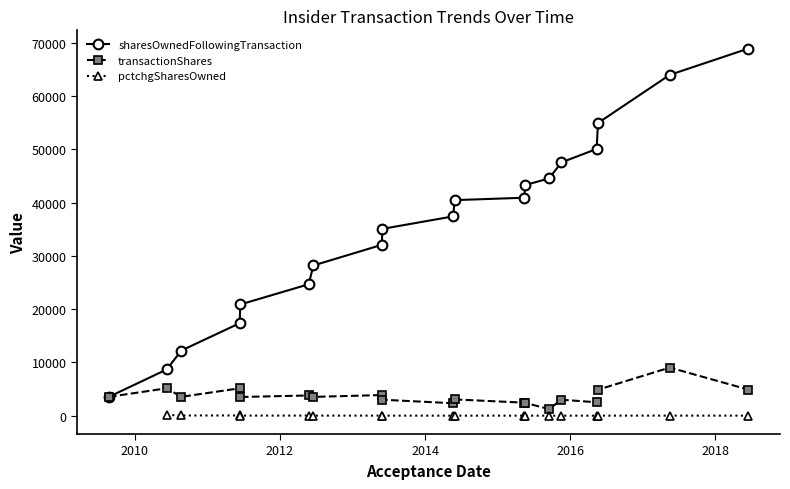

What is the label of the 1st point from the right?

2018-06-14